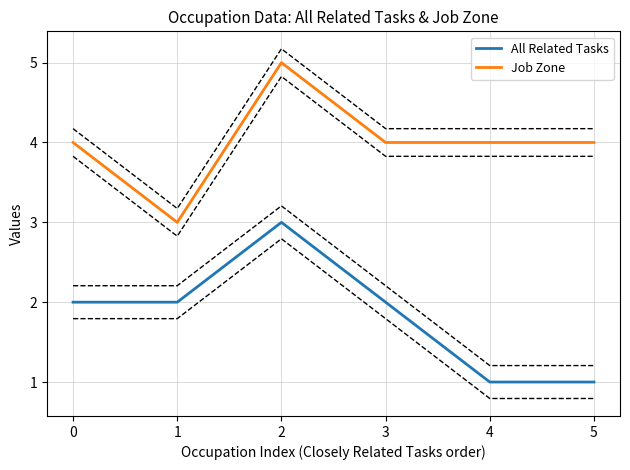

Reading left to right, list all the values displayed in this chart.

All Related Tasks: 2	2	3	2	1	1
Job Zone: 4	3	5	4	4	4